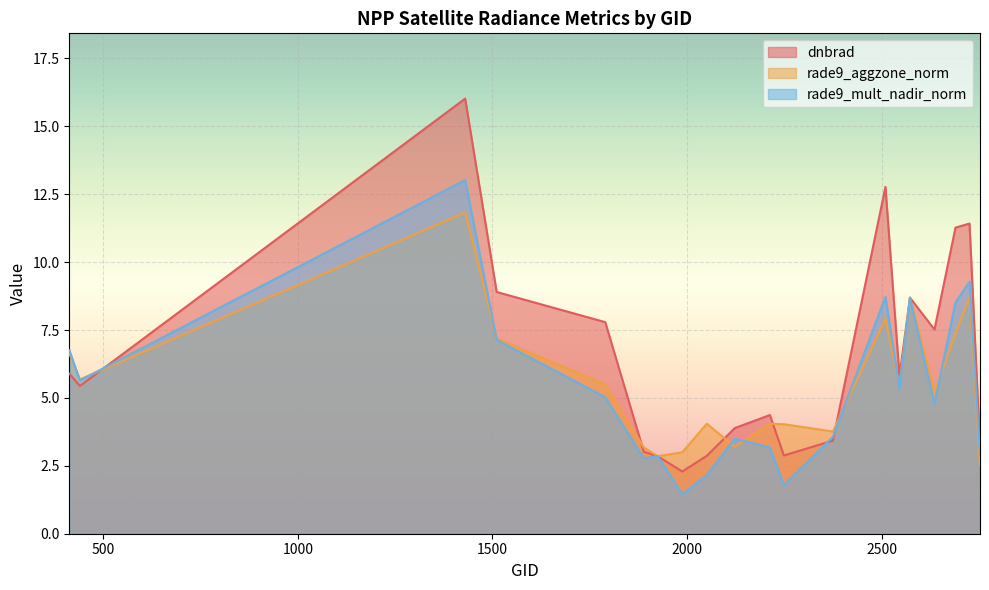

List the series in order of their peak value, lowest first.

rade9_aggzone_norm, rade9_mult_nadir_norm, dnbrad